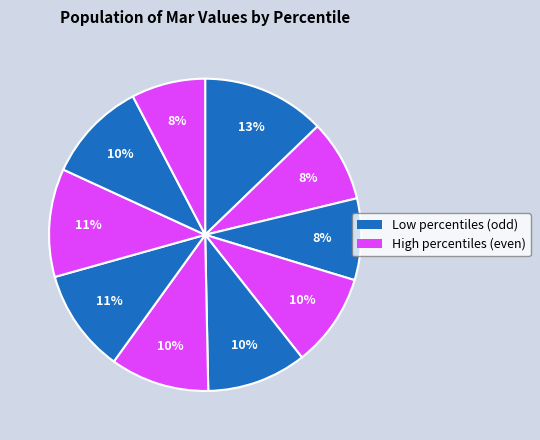

Which slice is the smallest?

pct95